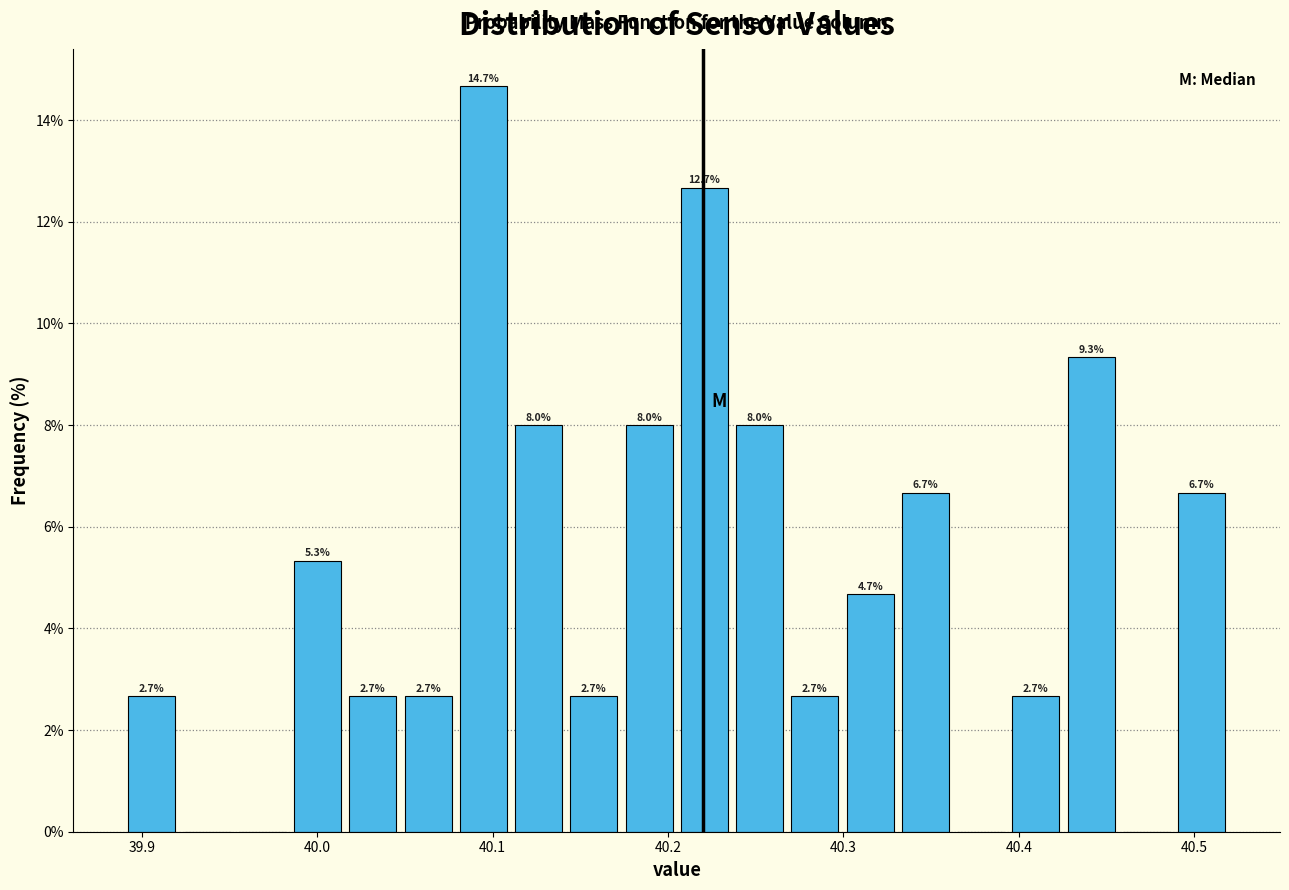

Read against the x-axis, roughly where is the centre of the tallest bar?

40.09